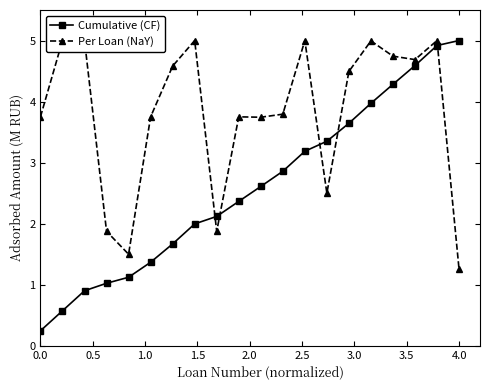

How many interior local valleys does the Per Loan (NaY) series have?

5